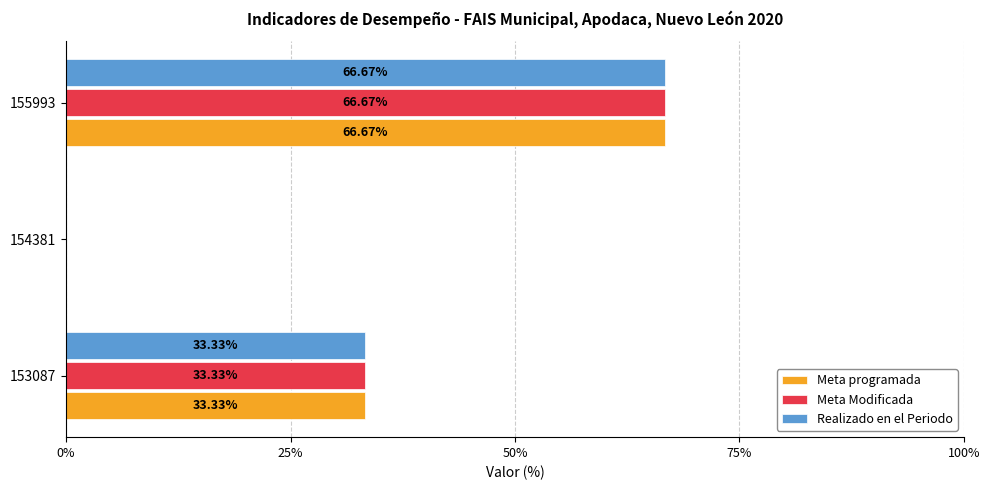

At which category is the sum across all series the highest?

155993